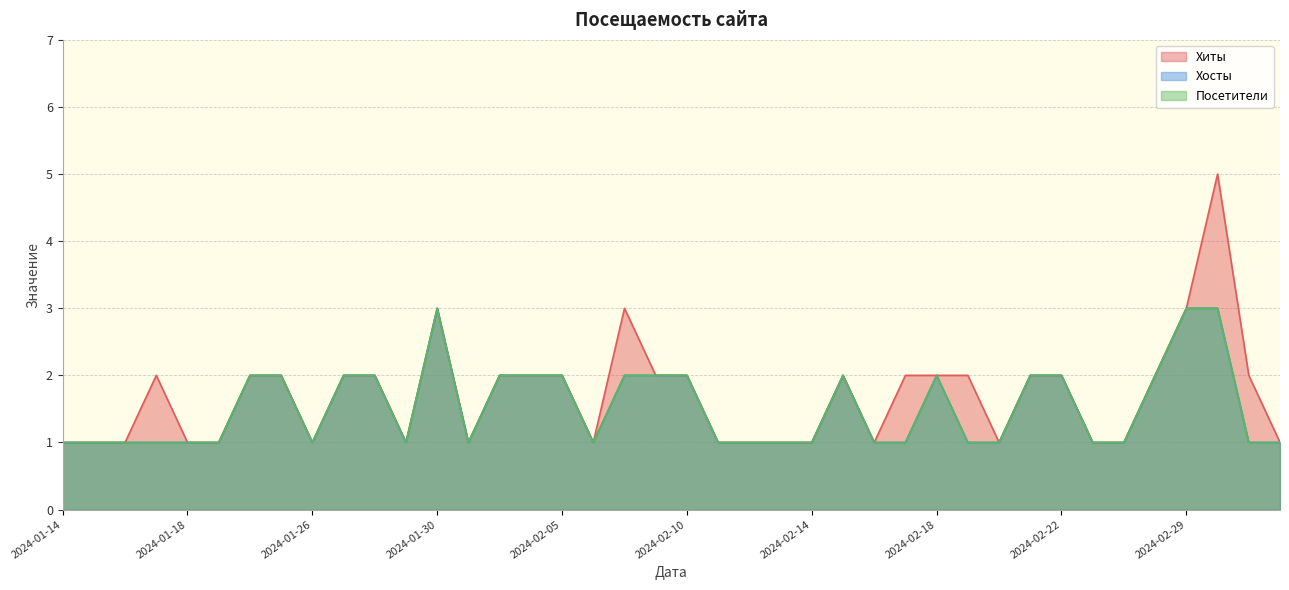

Reading left to right, extract all data points from this chart.

Хиты: 1	1	1	2	1	1	2	2	1	2	2	1	3	1	2	2	2	1	3	2	2	1	1	1	1	2	1	2	2	2	1	2	2	1	1	2	3	5	2	1
Хосты: 1	1	1	1	1	1	2	2	1	2	2	1	3	1	2	2	2	1	2	2	2	1	1	1	1	2	1	1	2	1	1	2	2	1	1	2	3	3	1	1
Посетители: 1	1	1	1	1	1	2	2	1	2	2	1	3	1	2	2	2	1	2	2	2	1	1	1	1	2	1	1	2	1	1	2	2	1	1	2	3	3	1	1